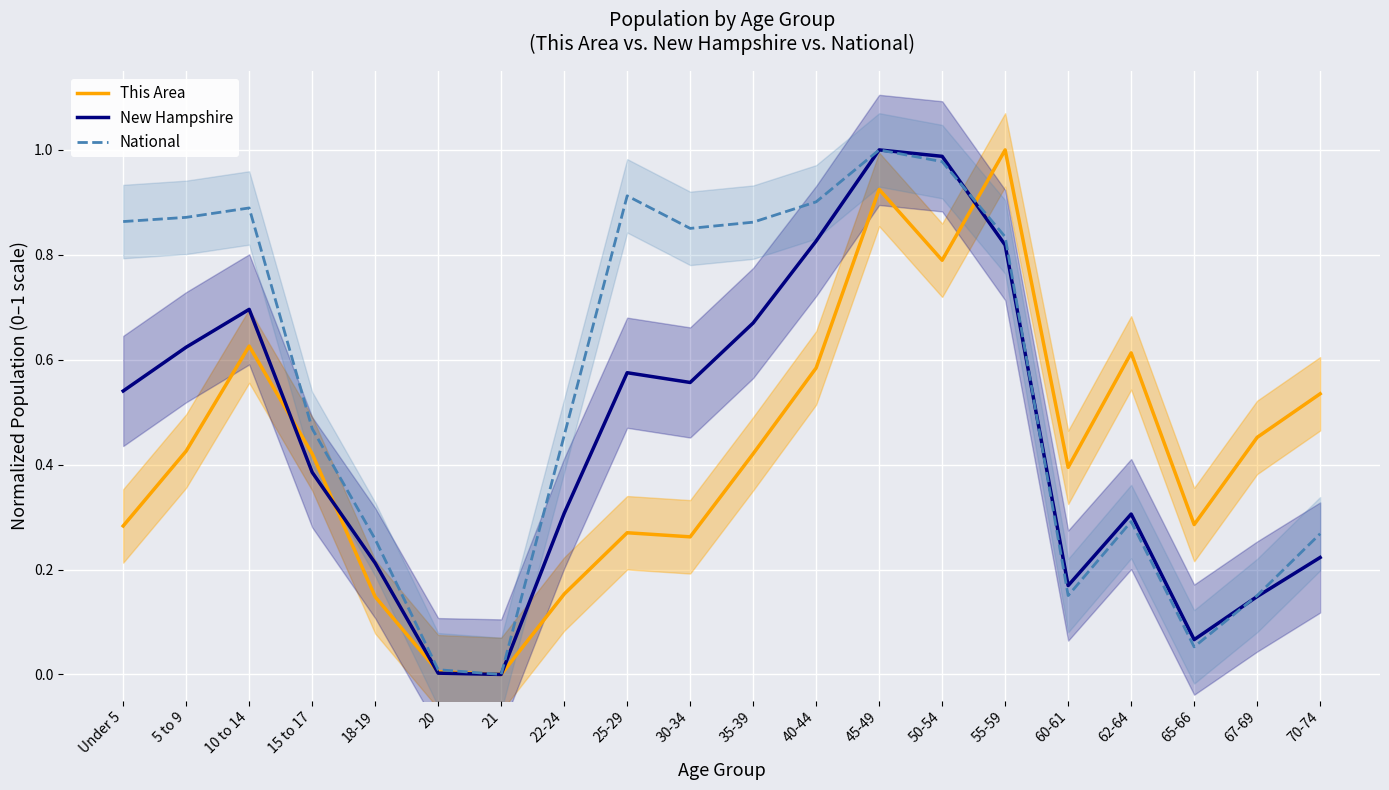

How many distinct data groups are displayed?

3